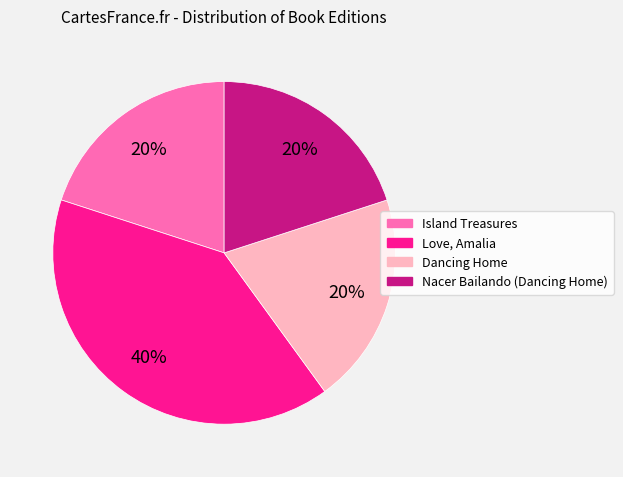

How many slices are in this pie chart?

4